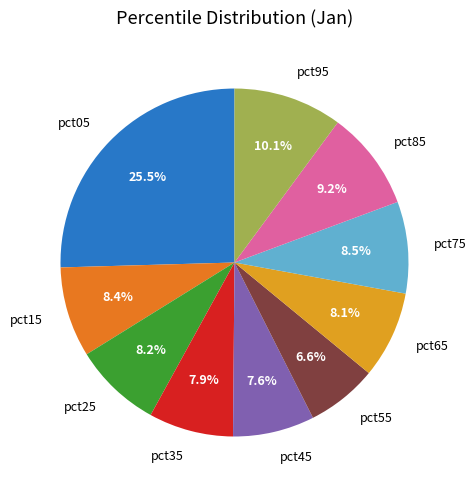

Is there any slice that represents more than half of the pie?

No